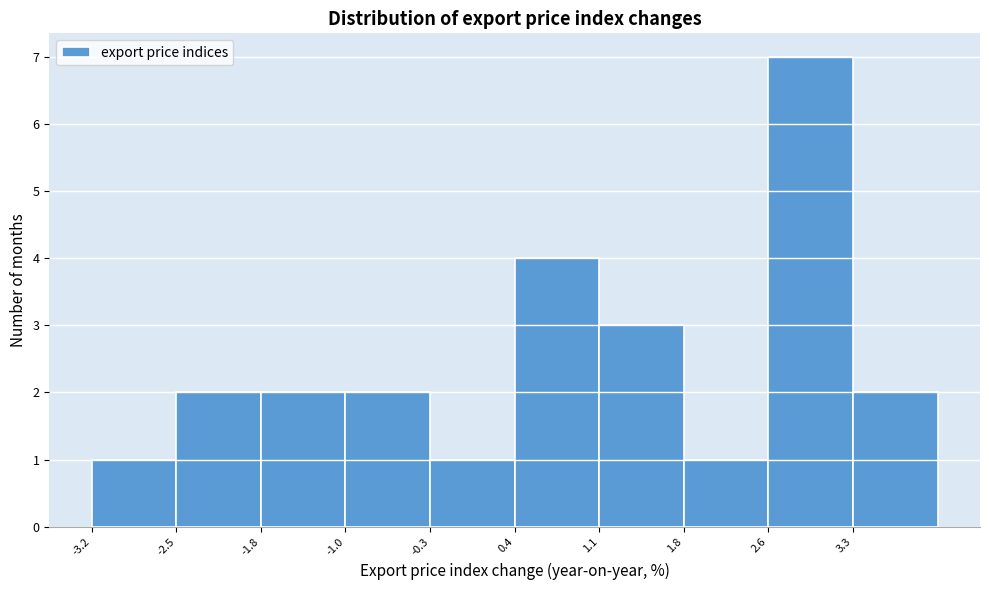

Over which range of the x-axis is the bar tallest?

2.56 to 3.28